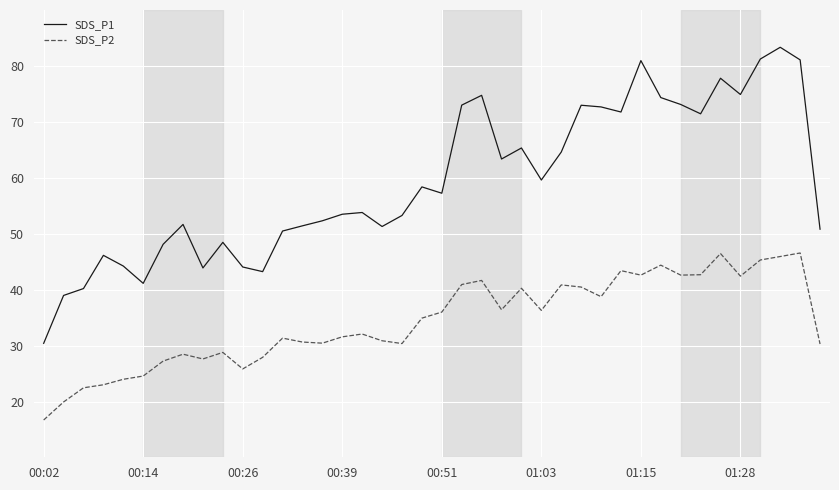

List the series in order of their peak value, lowest first.

SDS_P2, SDS_P1